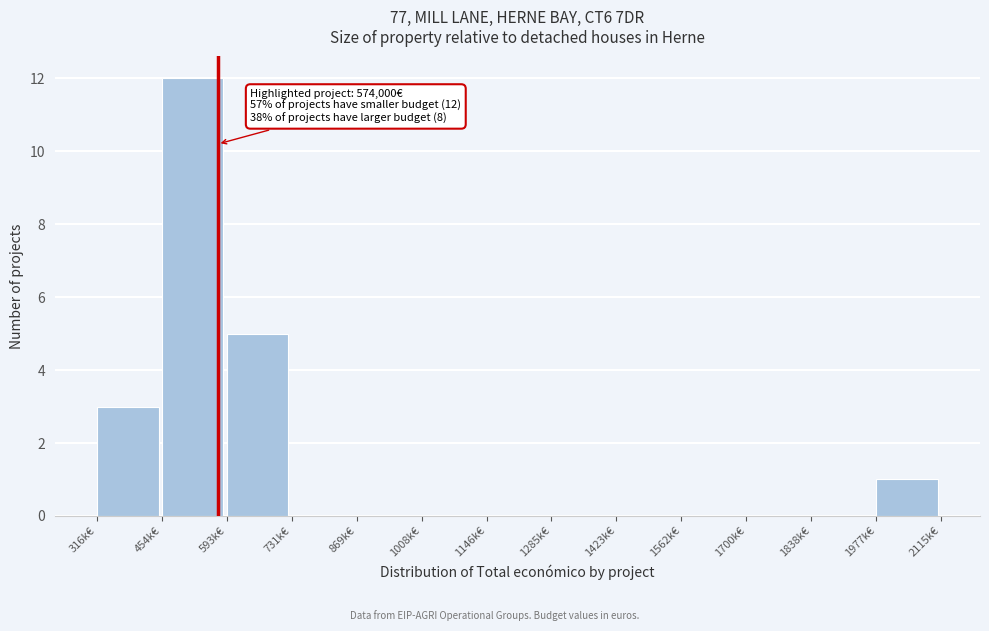

Reading left to right, what are all the values shown in this chart?

316k€=3	454k€=12	593k€=5	731k€=0	869k€=0	1008k€=0	1146k€=0	1285k€=0	1423k€=0	1562k€=0	1700k€=0	1838k€=0	1977k€=1